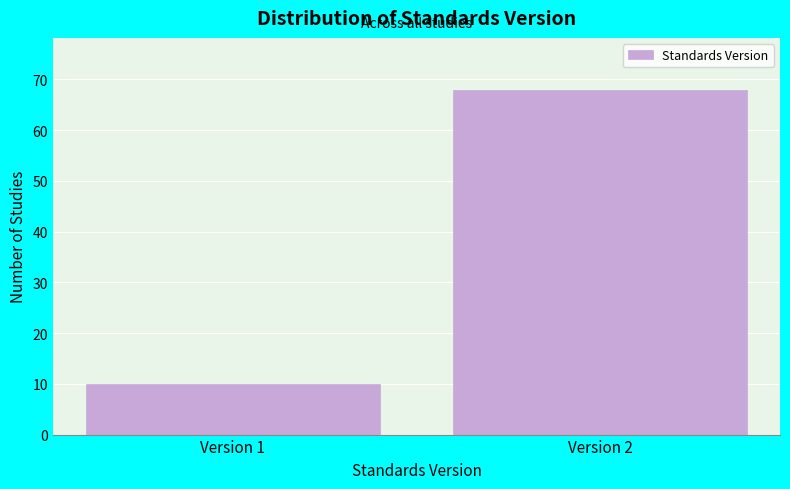

Reading left to right, transcribe all the data shown in this chart.

10	68